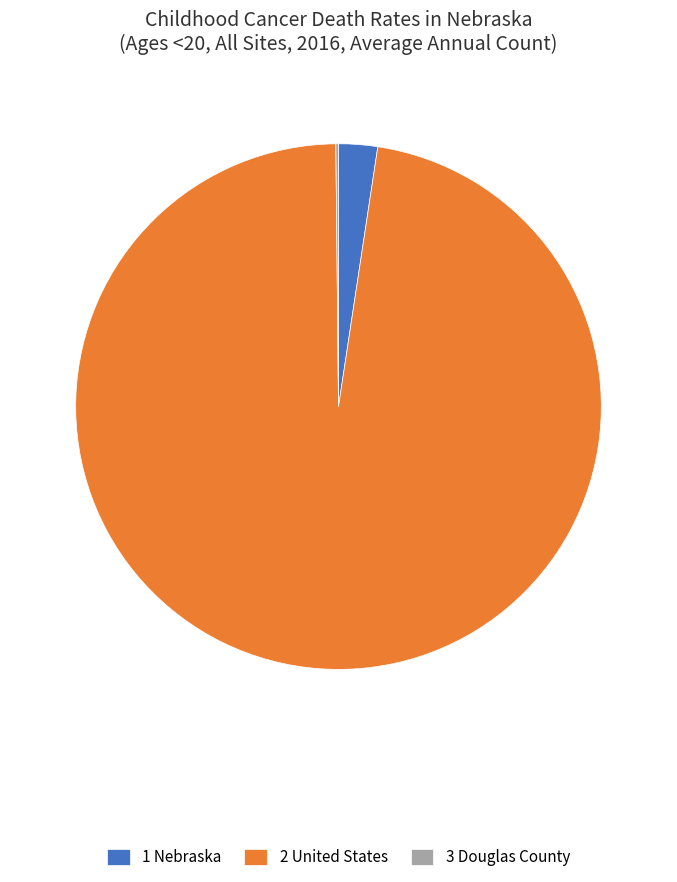

Is there any slice that represents more than half of the pie?

Yes